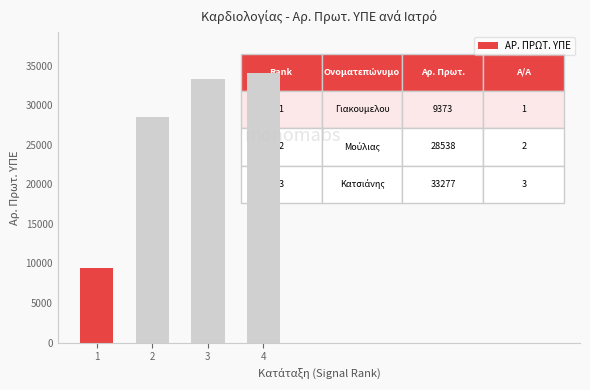

What is the sum of all values?

105319